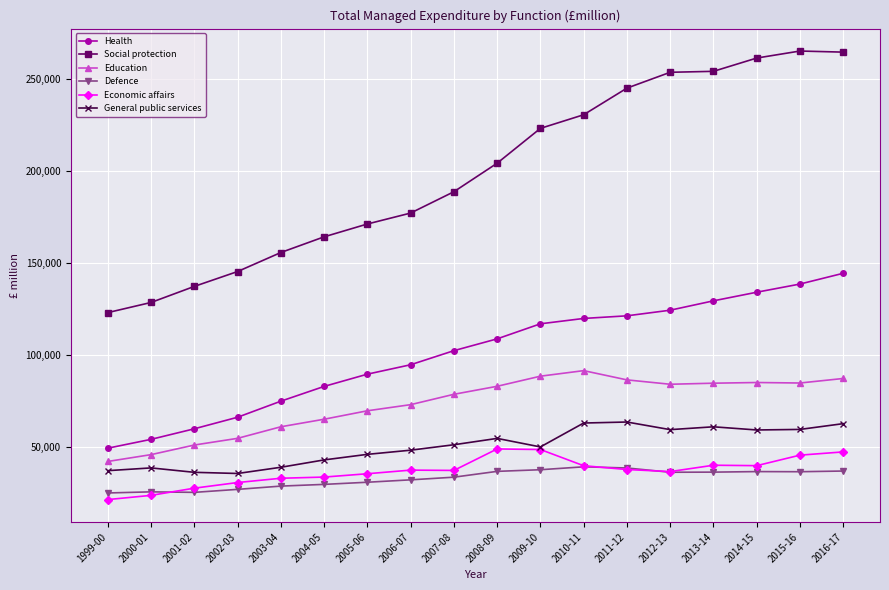

What is the average value of the Economic affairs series?

37004